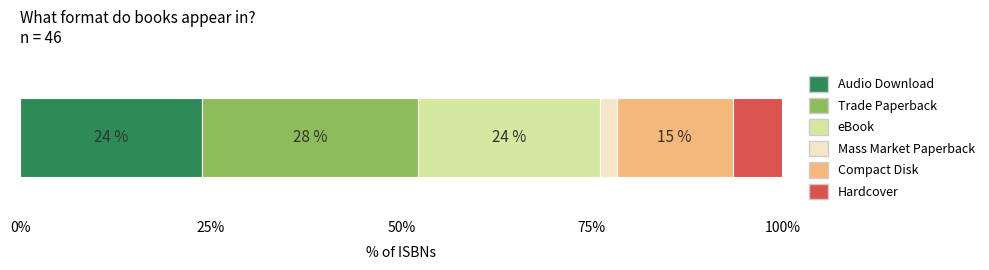

What is the lowest value of the Audio Download series?

23.9